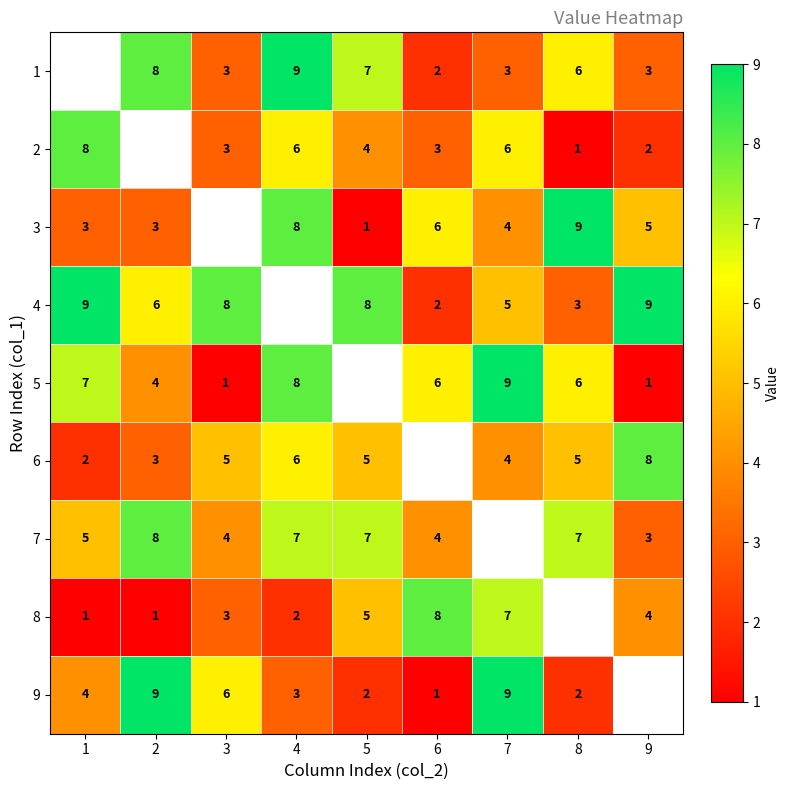

Which category has the highest value across all series?

4